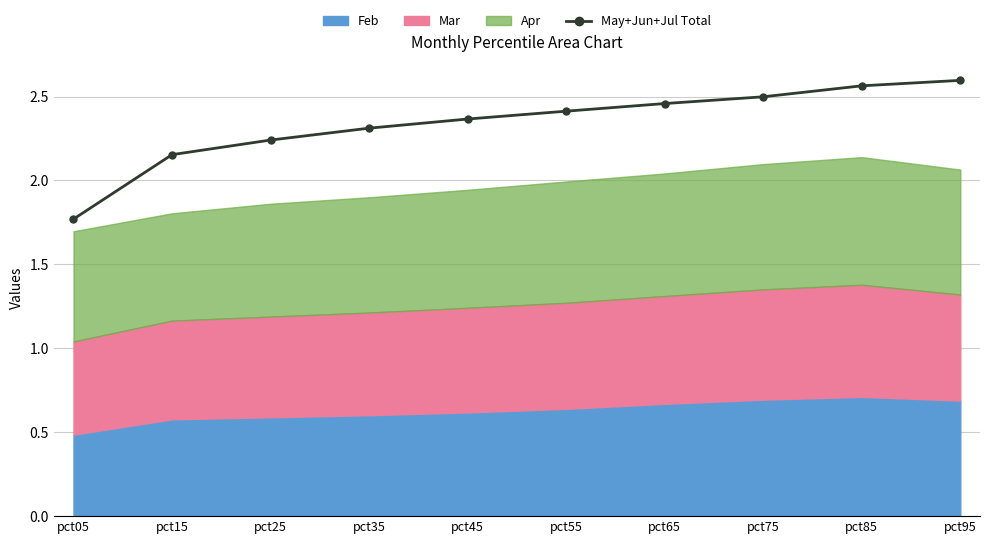

Rank the categories by value from lowest to highest.

pct05, pct15, pct25, pct35, pct45, pct55, pct65, pct75, pct85, pct95